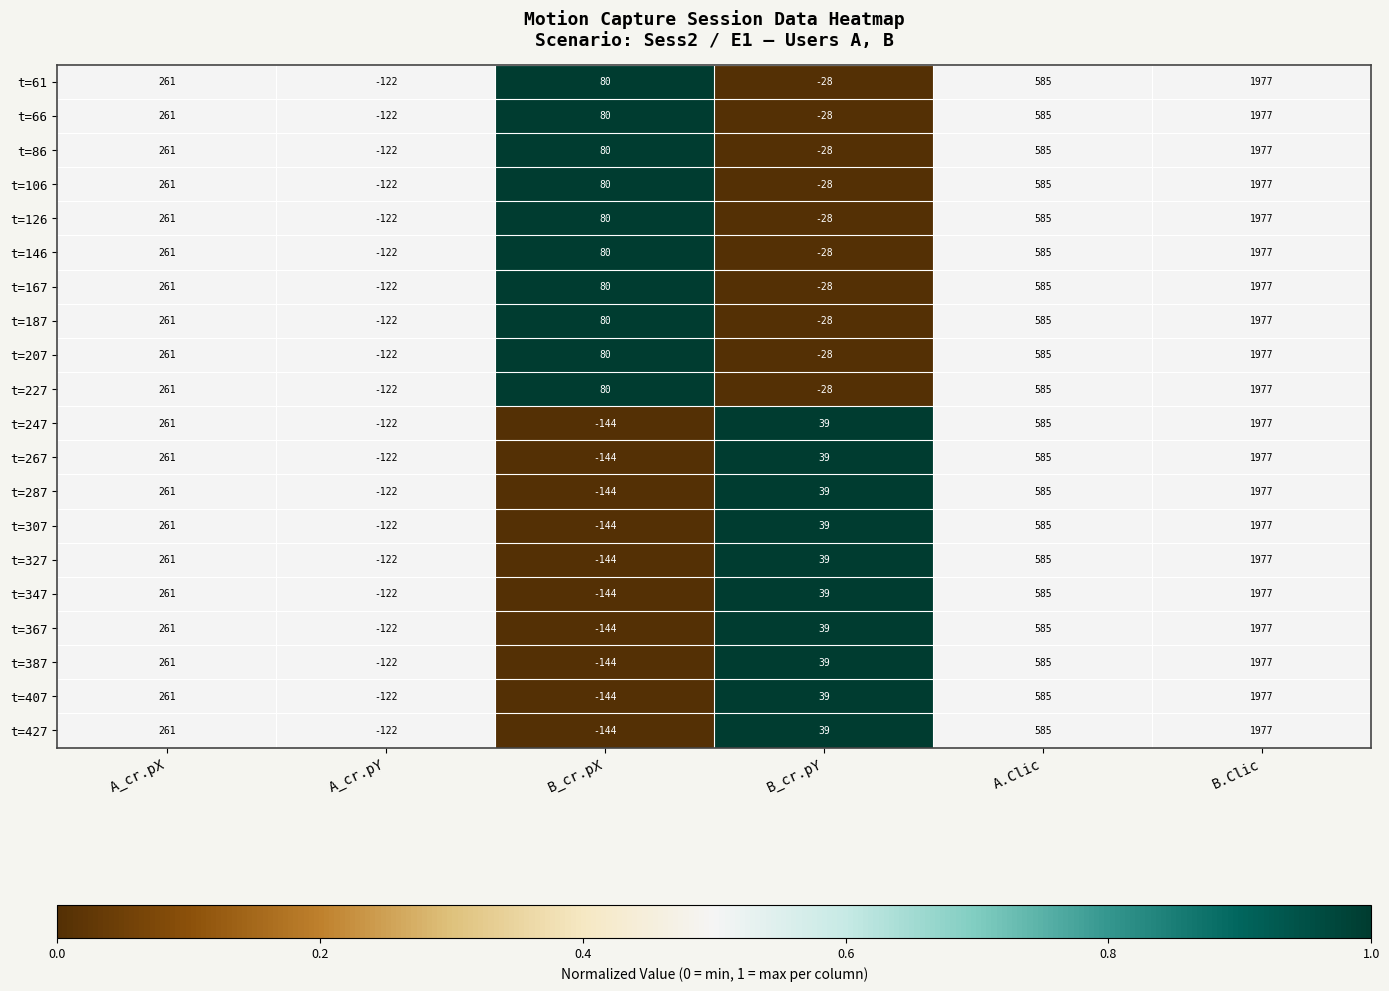

What is the minimum value shown in the chart?

-144